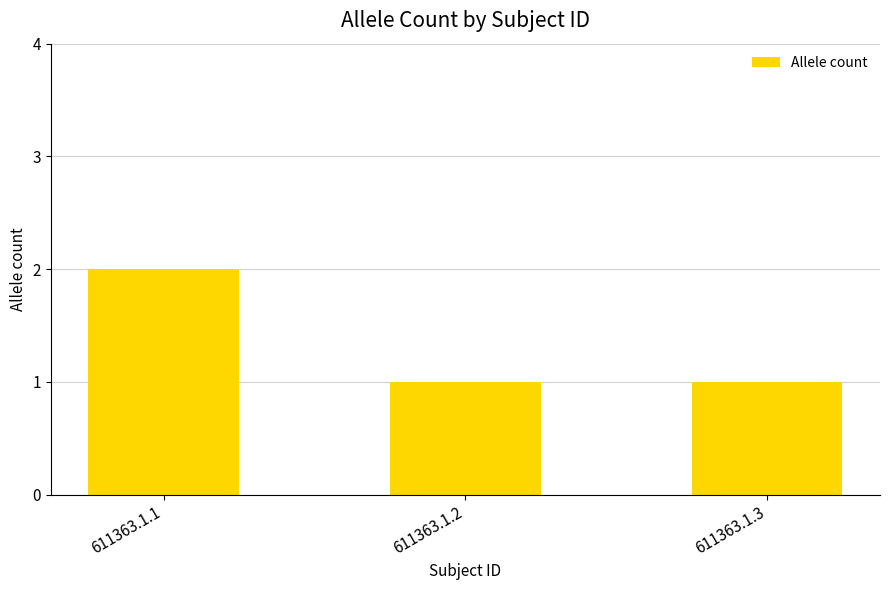

Reading left to right, extract all data points from this chart.

2	1	1